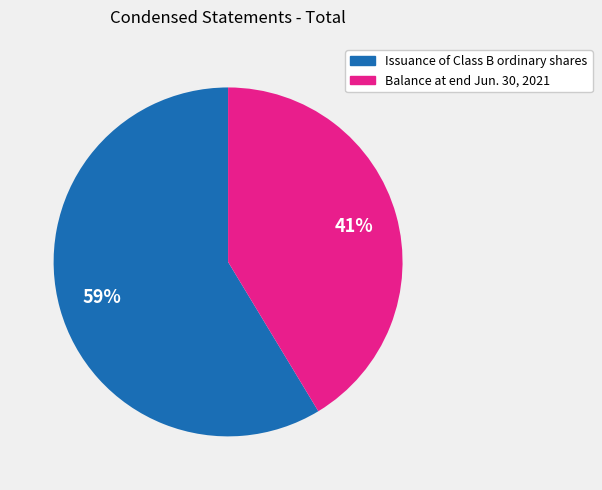

To the nearest percent, what is the average slice percentage?

50%